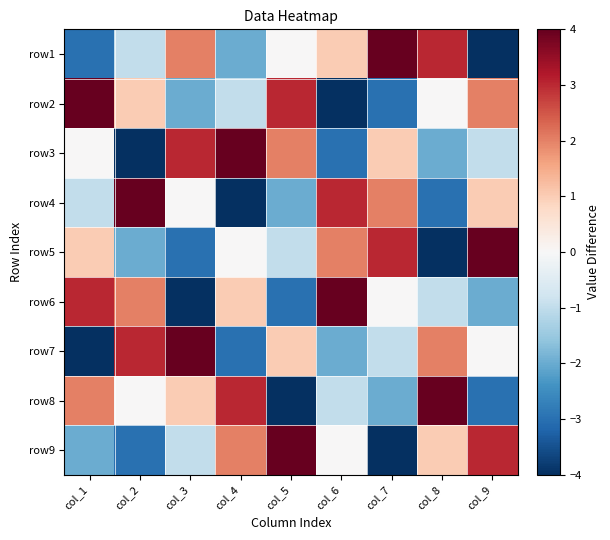

List the series in order of their peak value, highest first.

row1, row2, row3, row4, row5, row6, row7, row8, row9